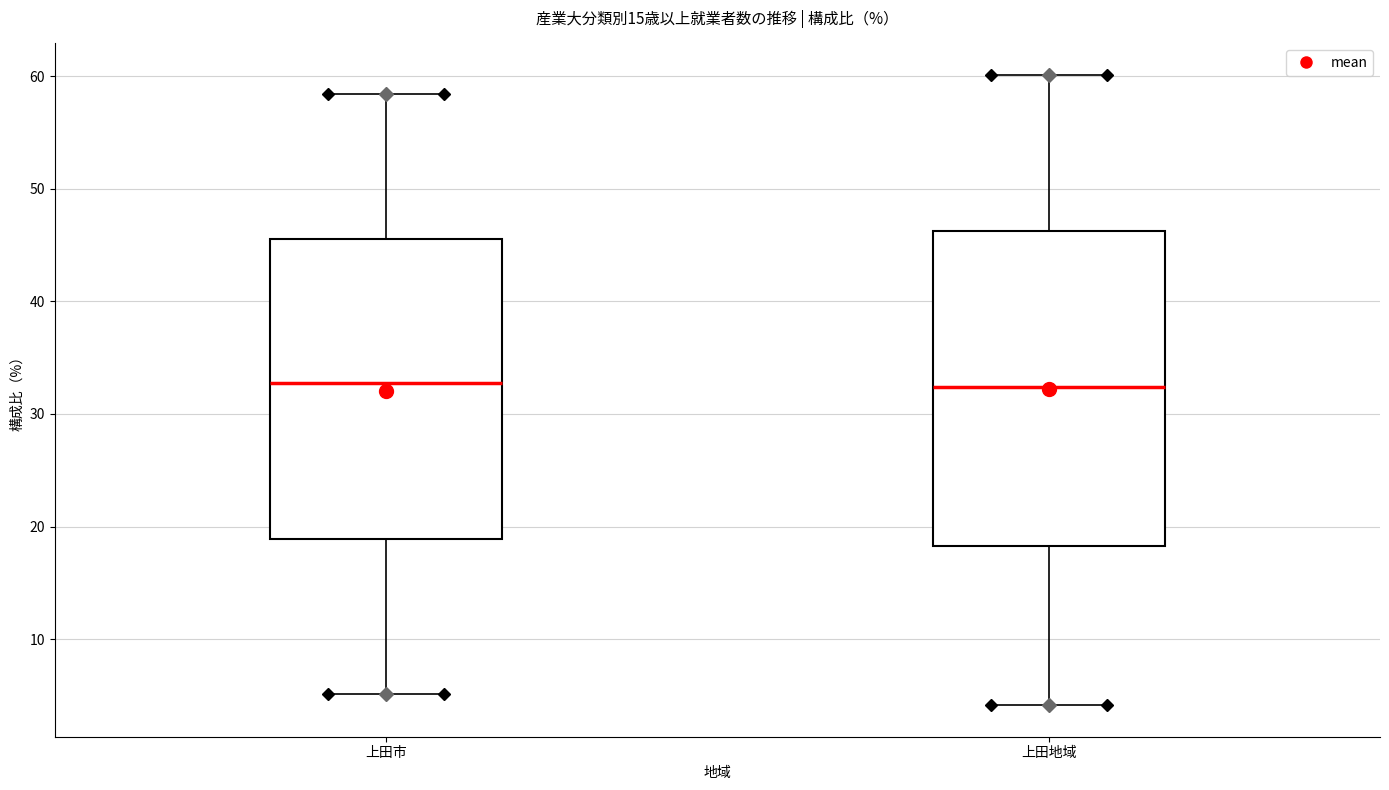

Where does the lower whisker of the box for 上田地域 end on the y-axis? The values are not printed on the chart, so give them approximately, as read against the axis.

4